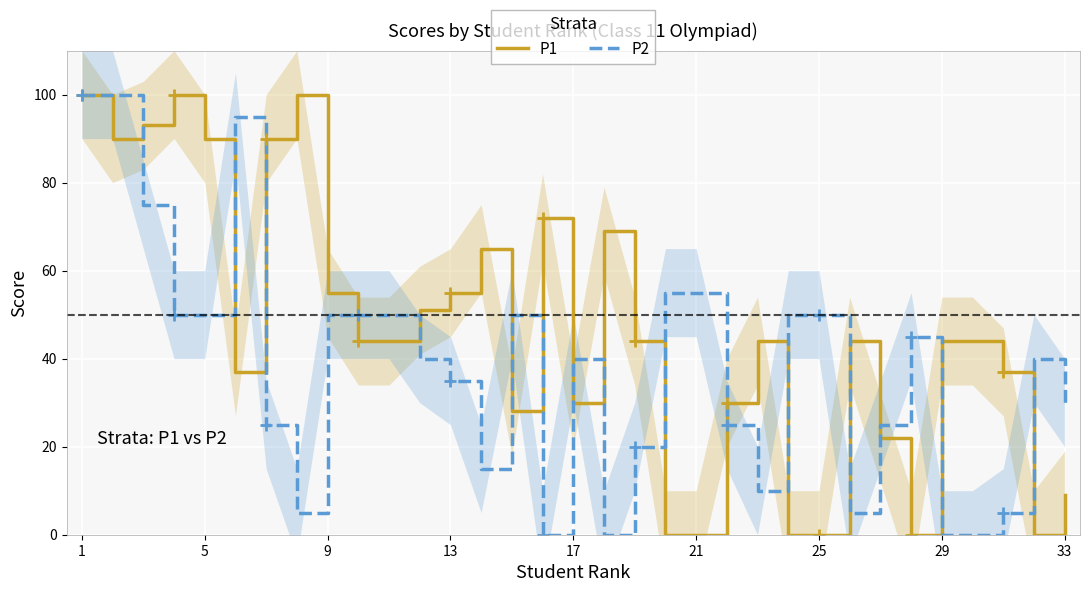

At which category is the sum across all series the highest?

1